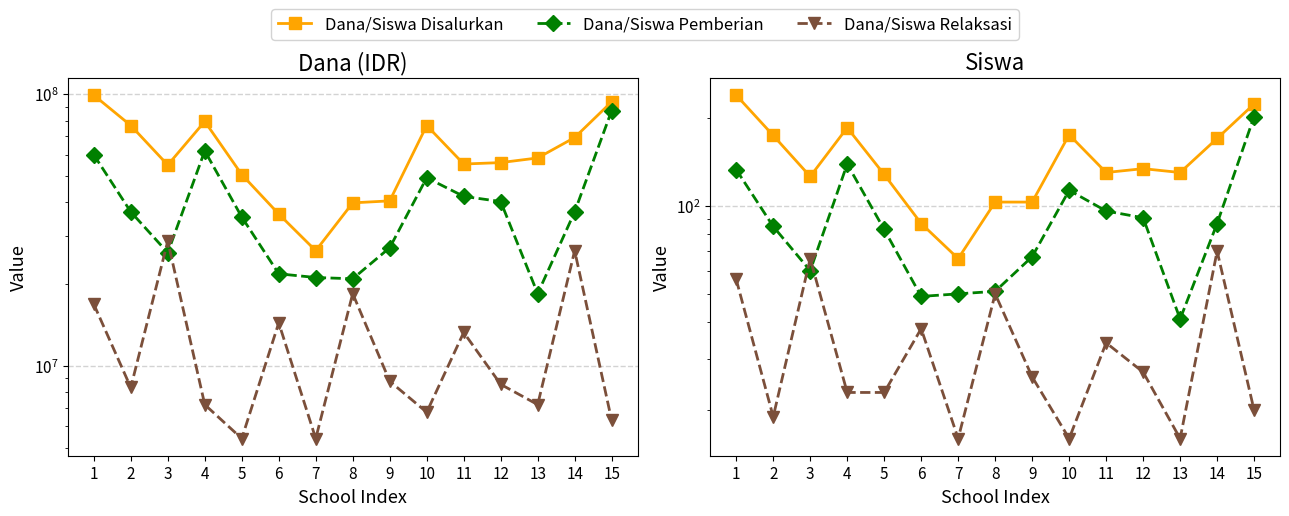

True or false: Siswa Pemberian and Siswa Disalurkan intersect in this chart.

False